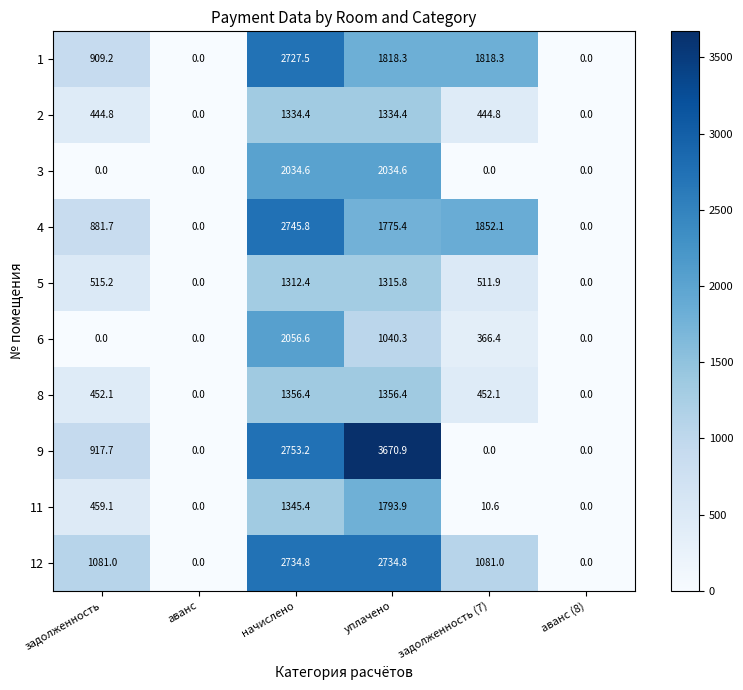

At which label does 6 reach its peak?

начислено